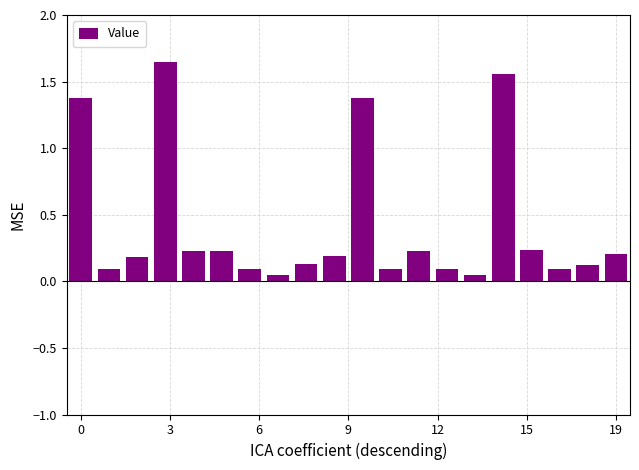

What is the average value?

0.4